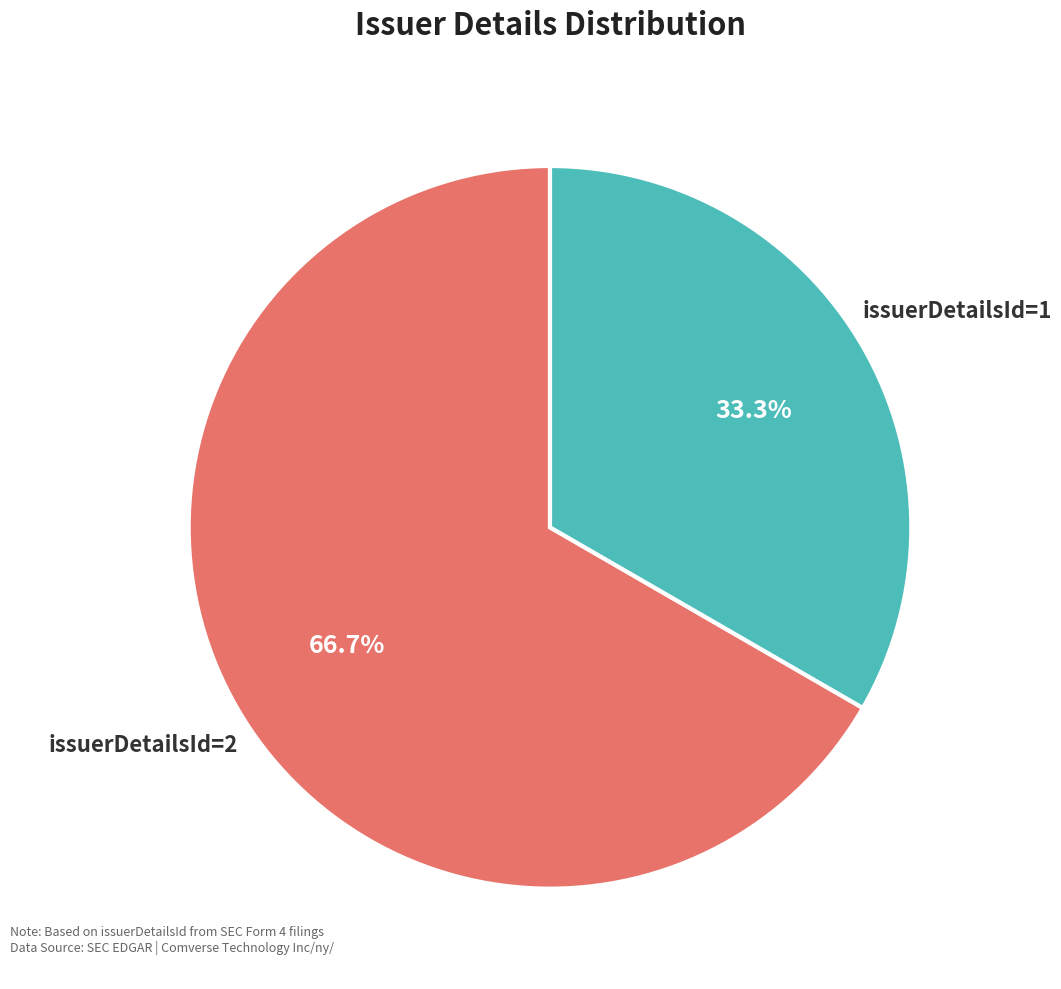

Does any single category account for the majority?

Yes